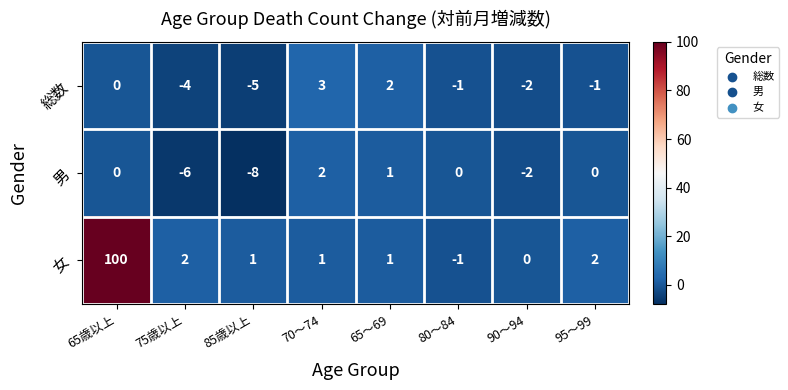

Is it true that 男 equals 0 at 65歳以上?

True